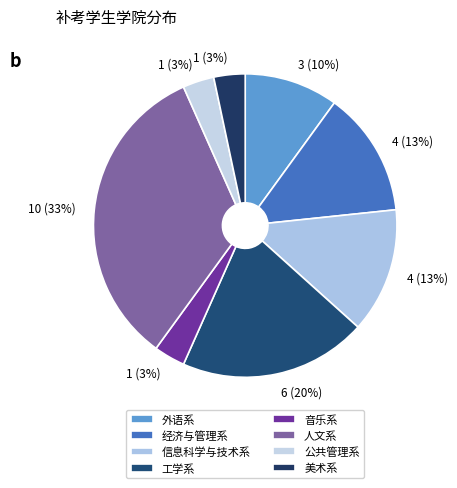

Does any single category account for the majority?

No